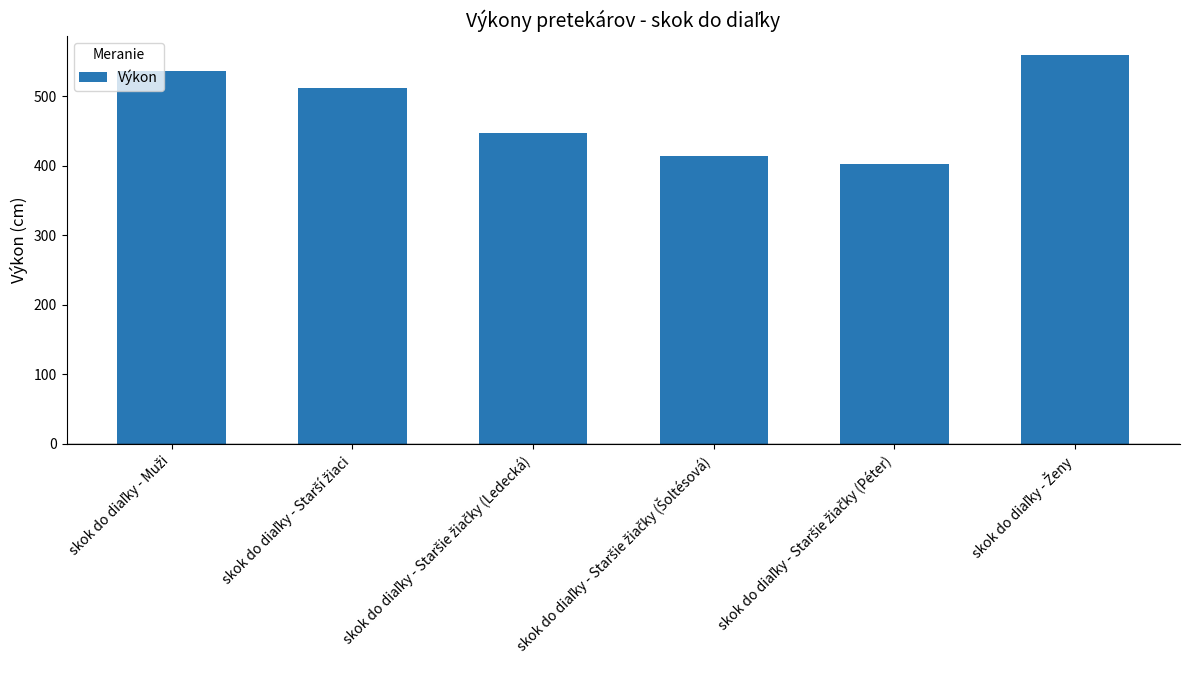

How many bars are there in total?

6